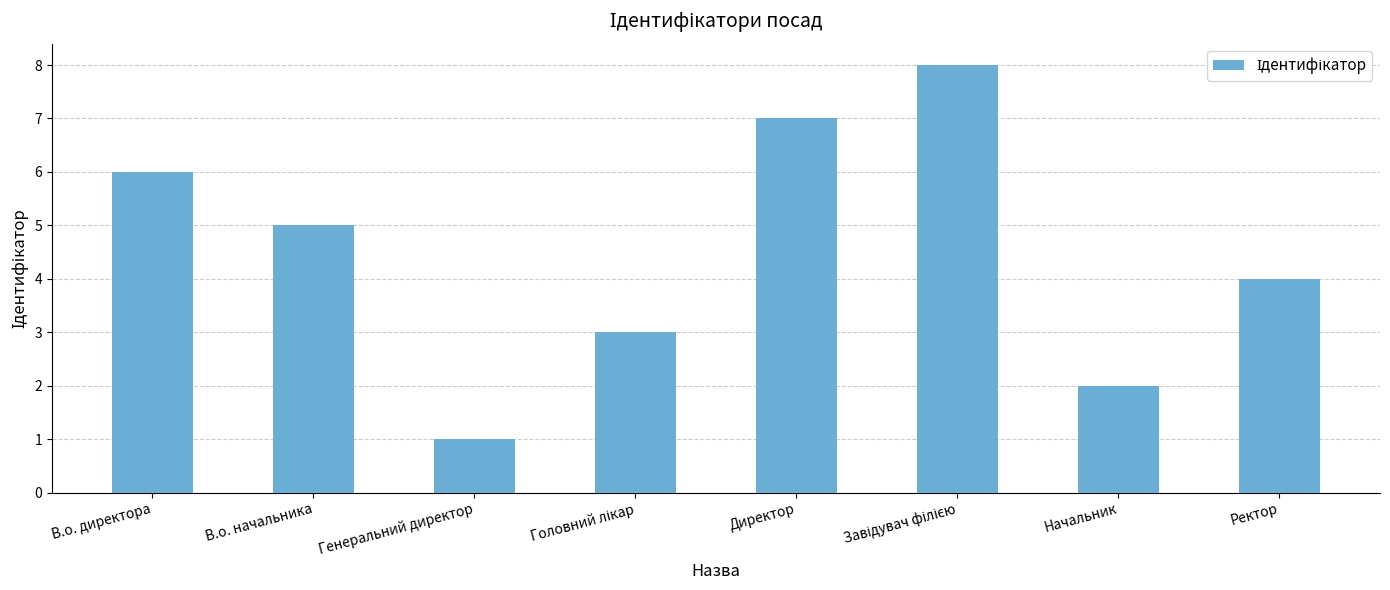

Which has a higher value, В.о. директора or Генеральний директор?

В.о. директора